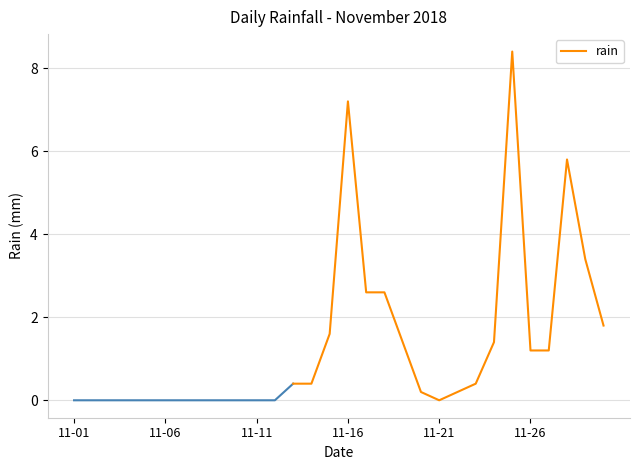

How many categories are shown in the chart?

18